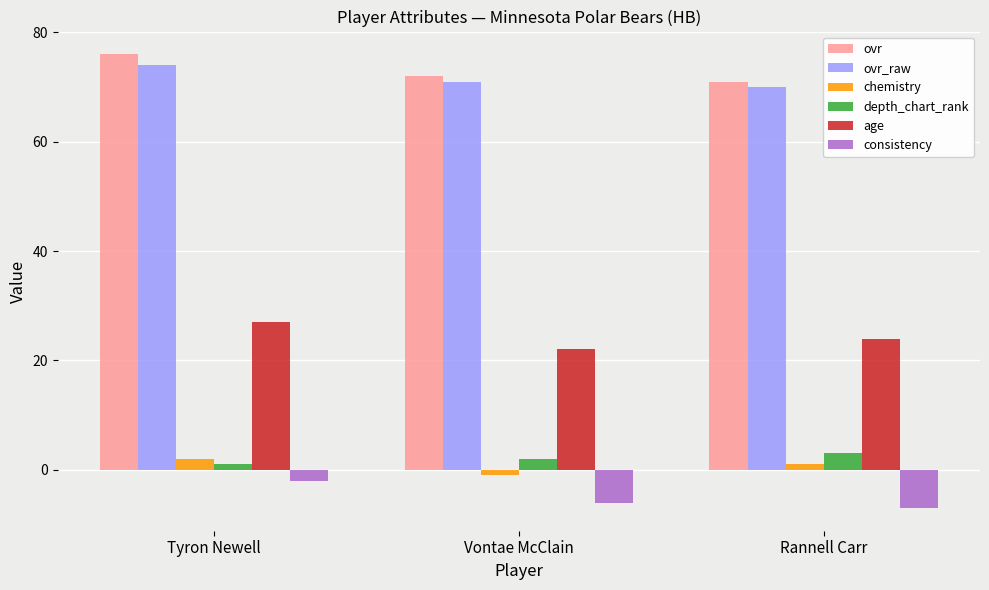

Which series changed the most between Tyron Newell and Vontae McClain?

age